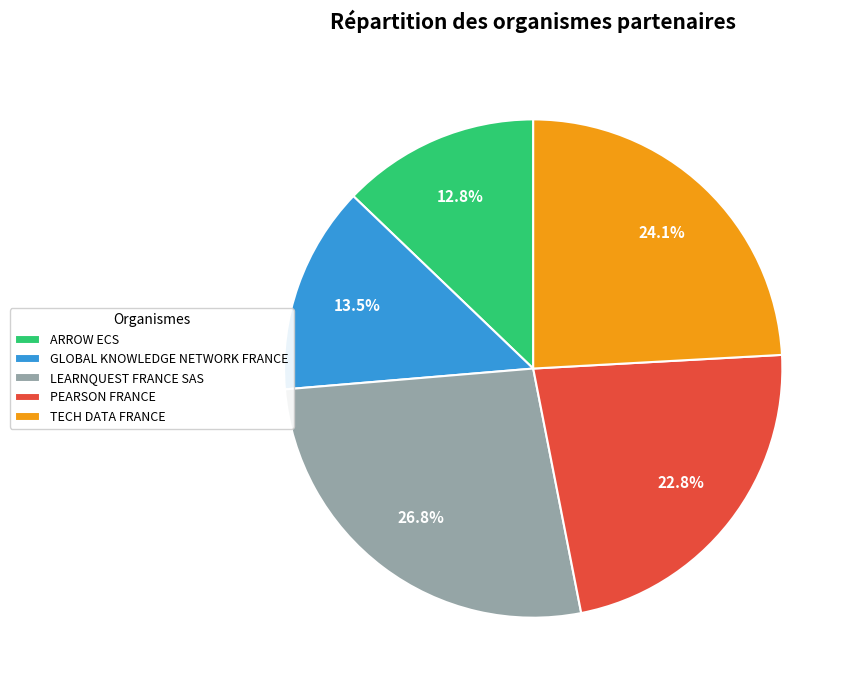

Which category has the smallest portion of the pie?

ARROW ECS